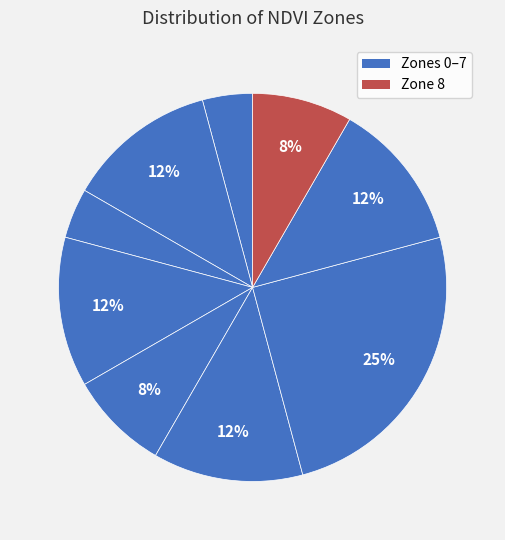

How many segments does this pie chart have?

9